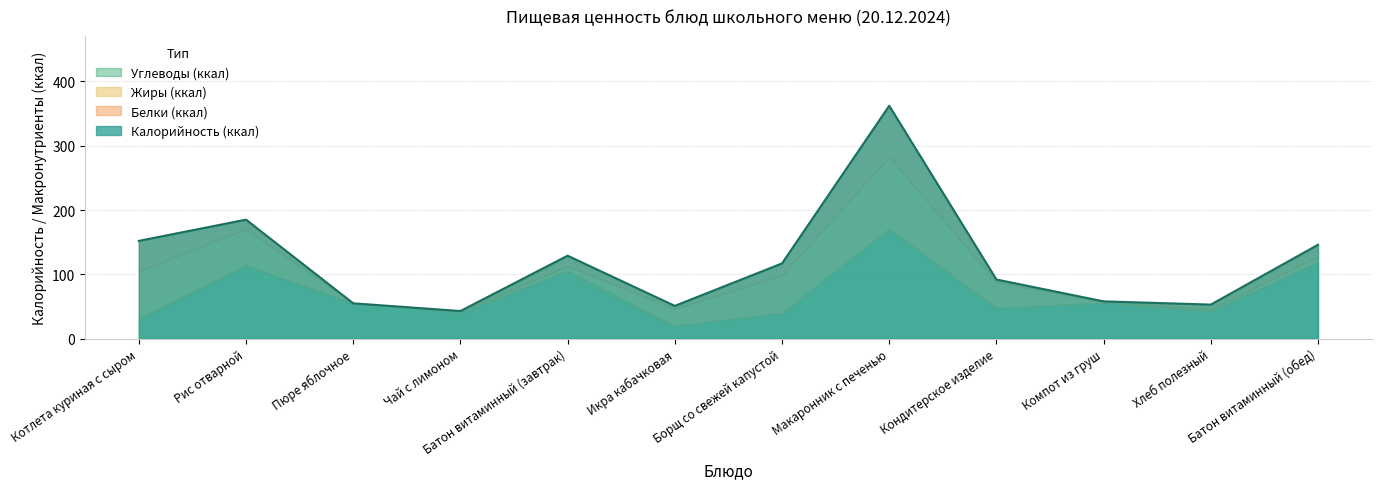

What is the difference between the maximum and minimum values in the Углеводы series?

37.8